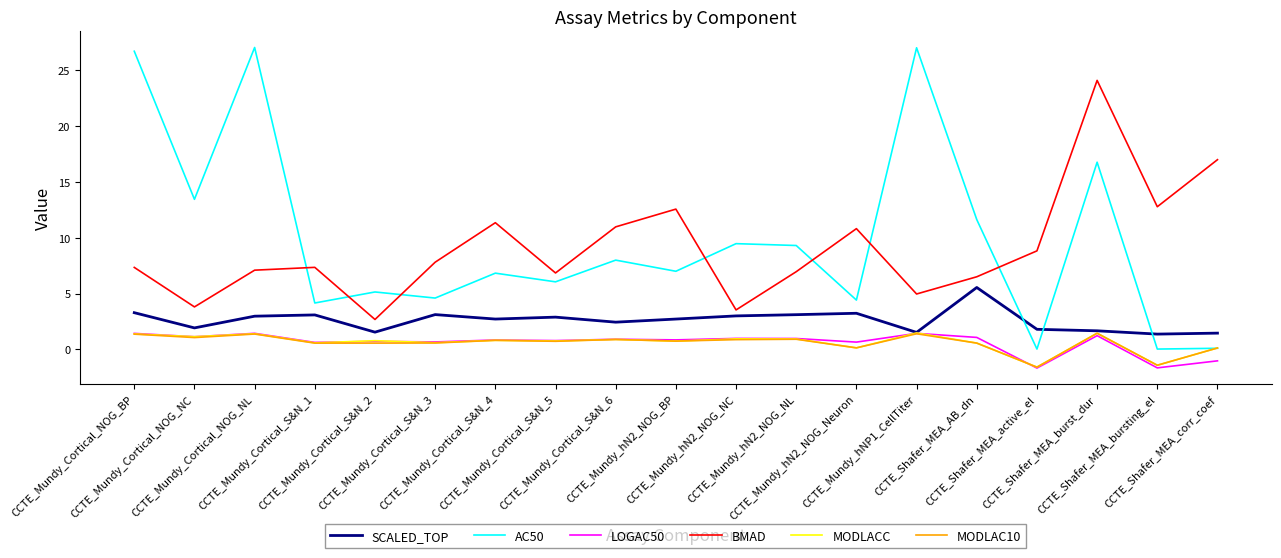

What is the maximum value shown in the chart?

27.1